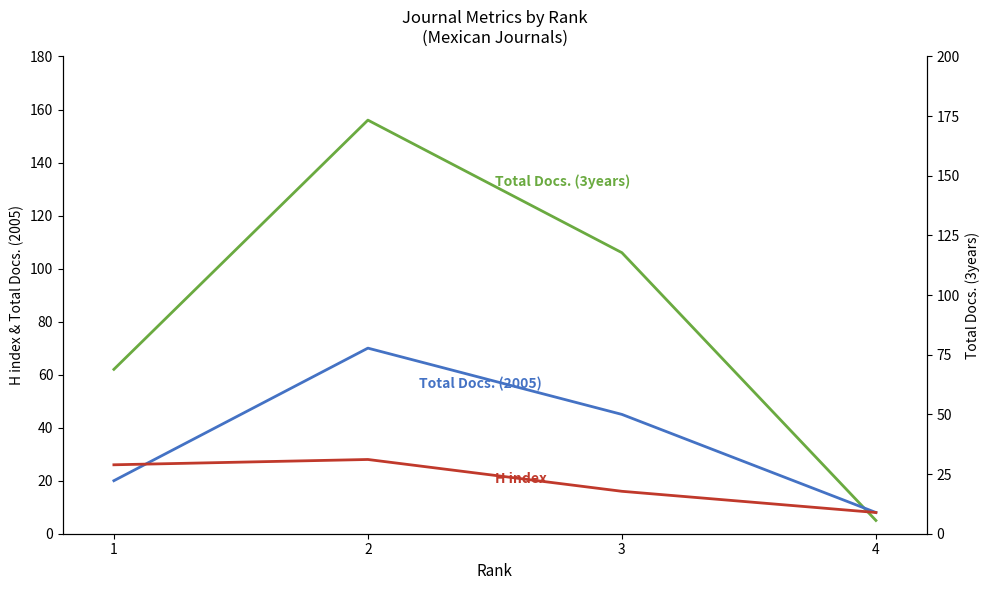

In H index, how many points are higher than both neighbors (excluding endpoints)?

1